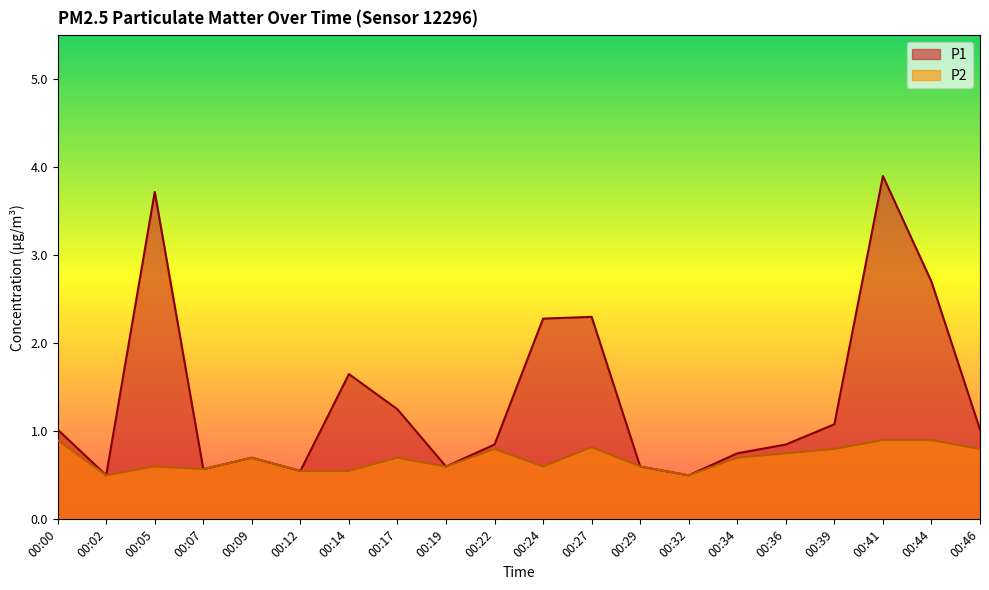

What is the minimum value for P2?

0.5